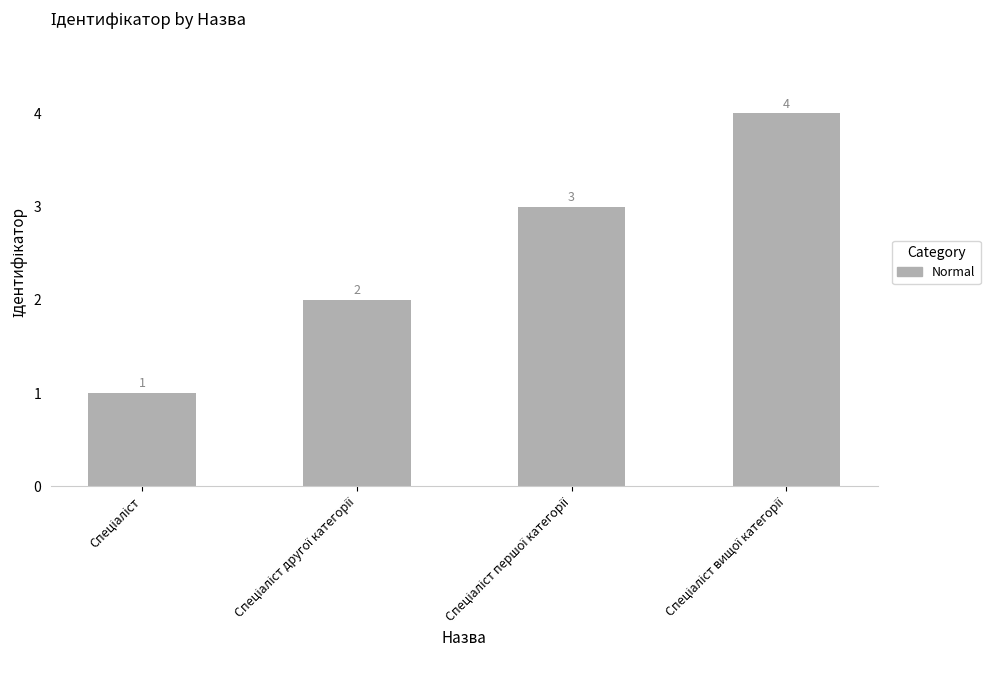

Count the number of data series in this chart.

1